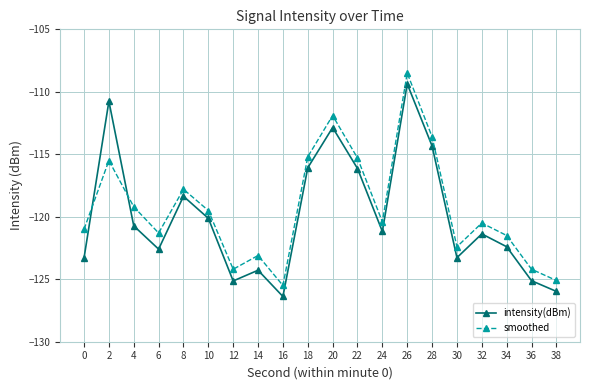

How many values in the smoothed series exceed -120?

9